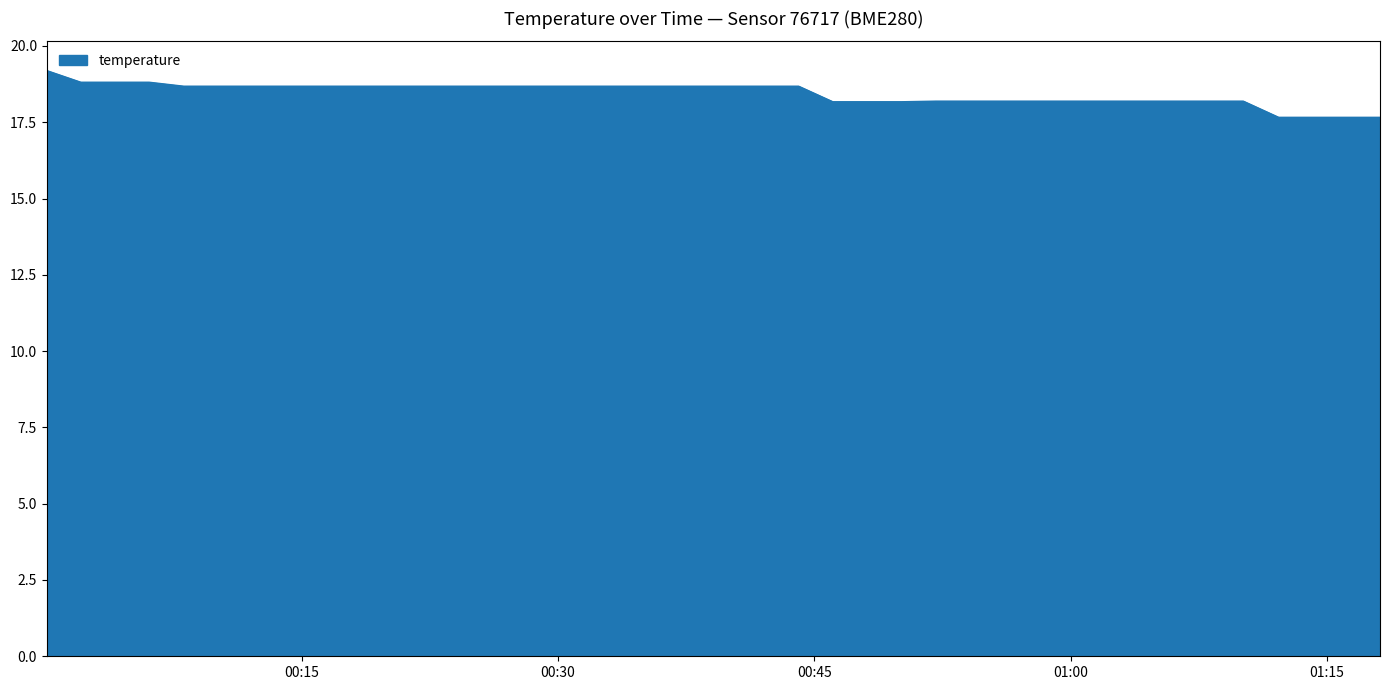

What is the difference between the maximum and minimum values?

1.5